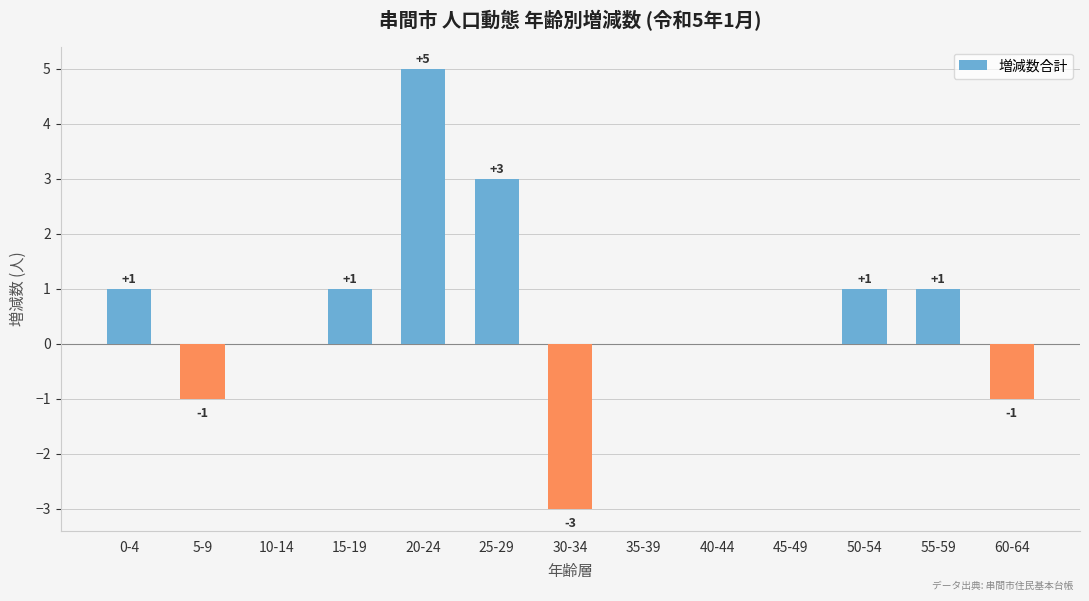

The value at 30-34 is -1. True or false?

False